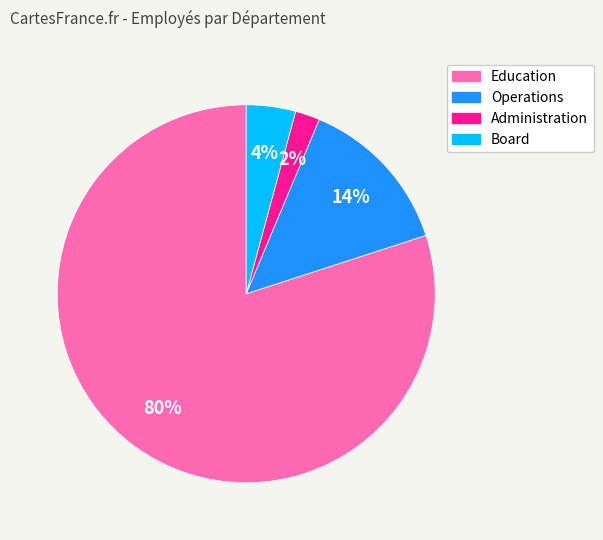

What percentage is the Operations slice, to the nearest percent?

14%